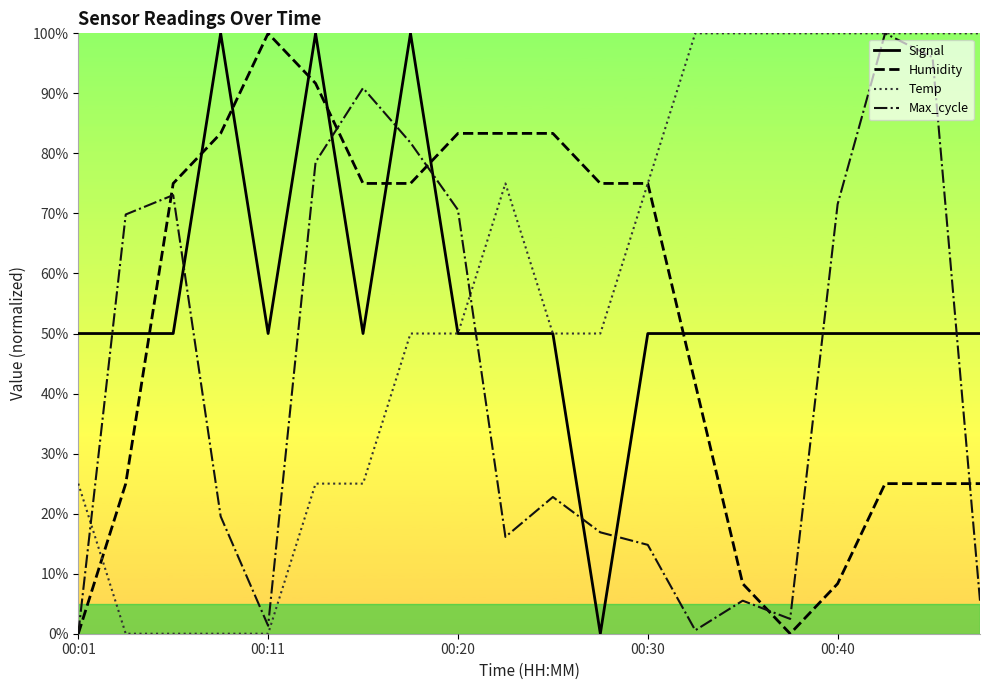

How many intersections are there between Signal and Humidity?

8